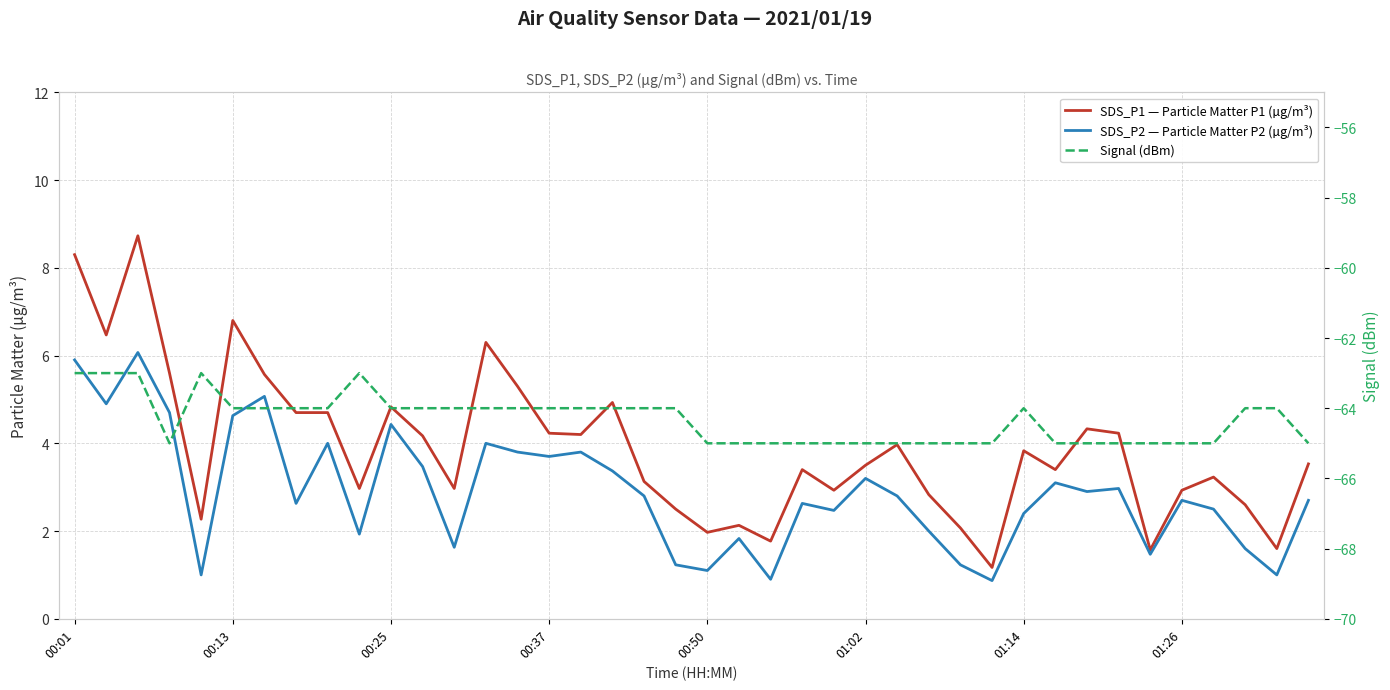

Where is SDS_P2 — Particle Matter P2 (µg/m³) nearest to the value 3?

33